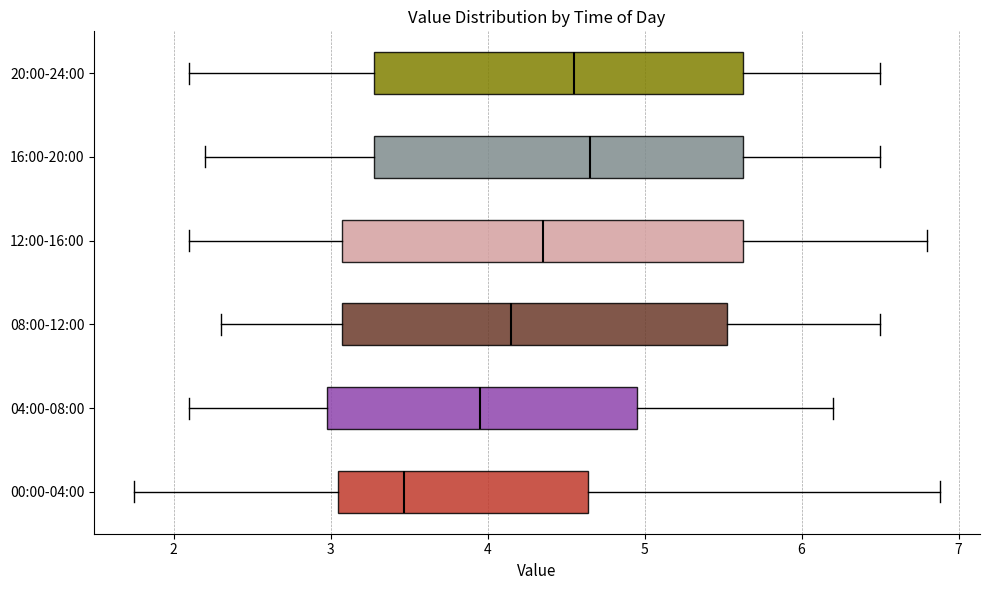

Reading bottom to top, read every box against the x-axis: the position of its median line, the range the box covers, and the ends of its whiskers. The values are not printed on the chart, so give them approximately, as read against the axis.

00:00-04:00: median 3.5, box 3.0 to 4.6, whiskers 1.8 to 6.9
04:00-08:00: median 4.0, box 3.0 to 5.0, whiskers 2.1 to 6.2
08:00-12:00: median 4.2, box 3.1 to 5.5, whiskers 2.3 to 6.5
12:00-16:00: median 4.4, box 3.1 to 5.6, whiskers 2.1 to 6.8
16:00-20:00: median 4.7, box 3.3 to 5.6, whiskers 2.2 to 6.5
20:00-24:00: median 4.6, box 3.3 to 5.6, whiskers 2.1 to 6.5